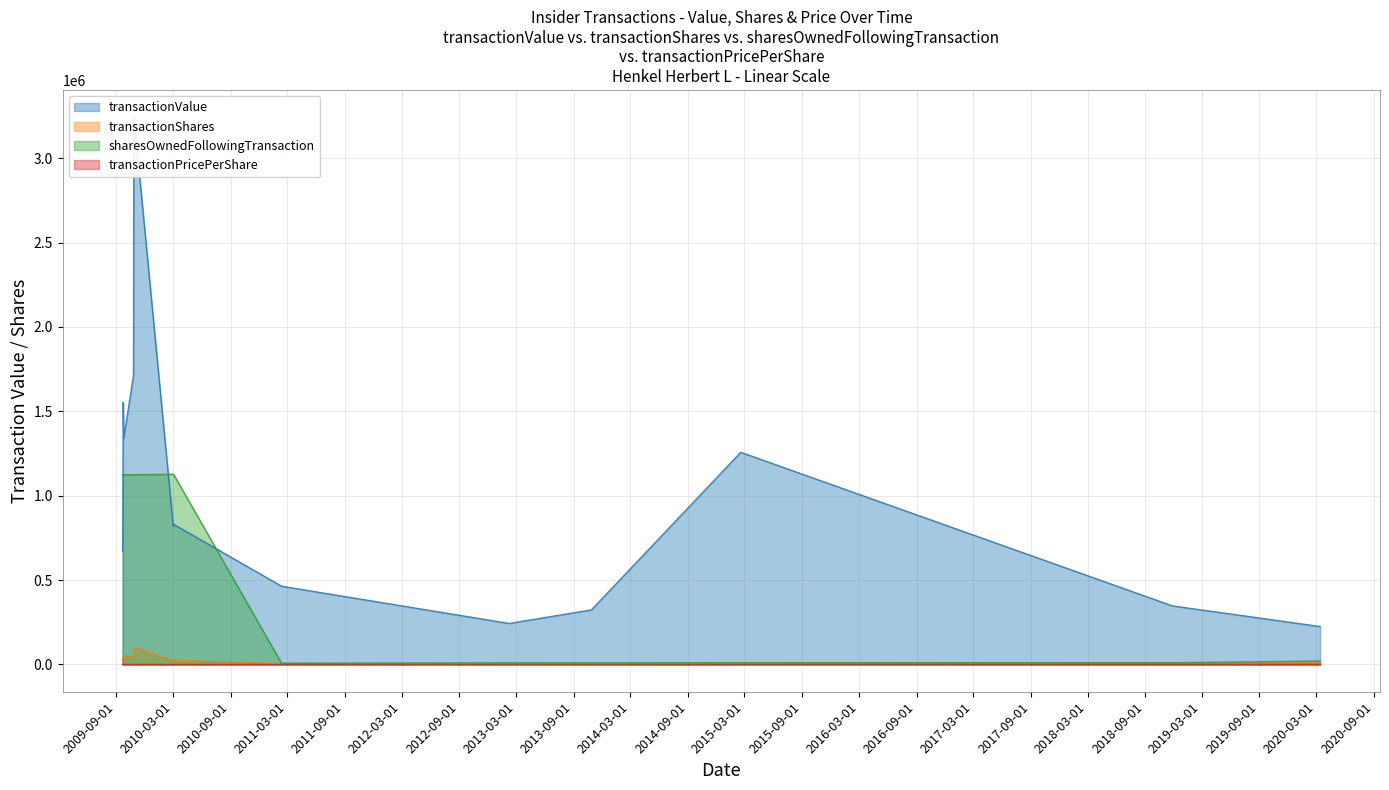

What is the average value of the transactionShares series?

32453.3